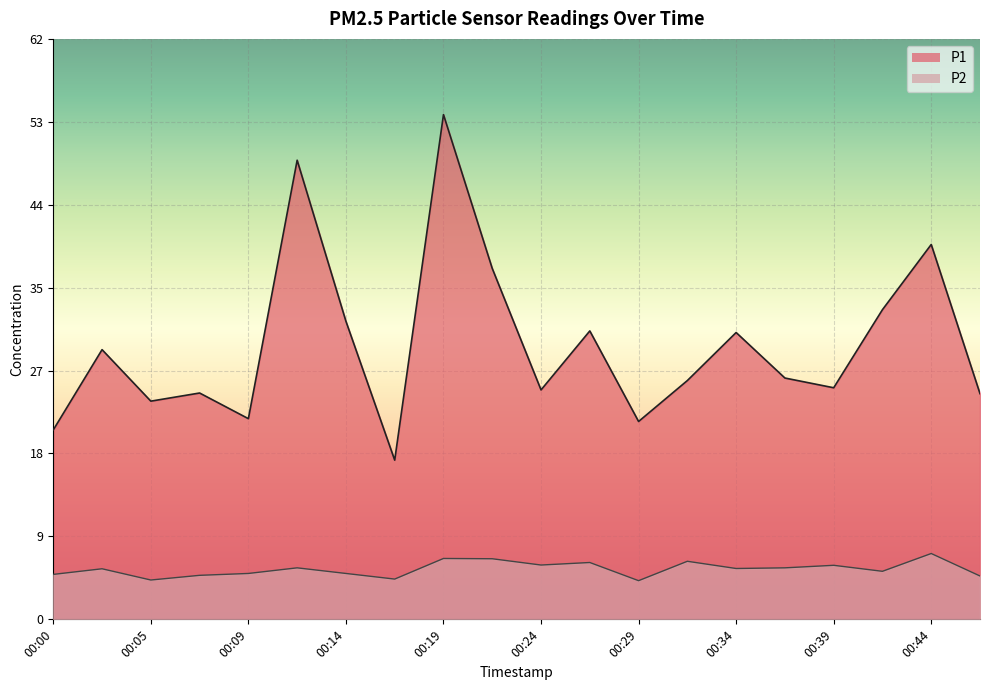

Between 00:14 and 00:34, which series saw the biggest shift?

P1